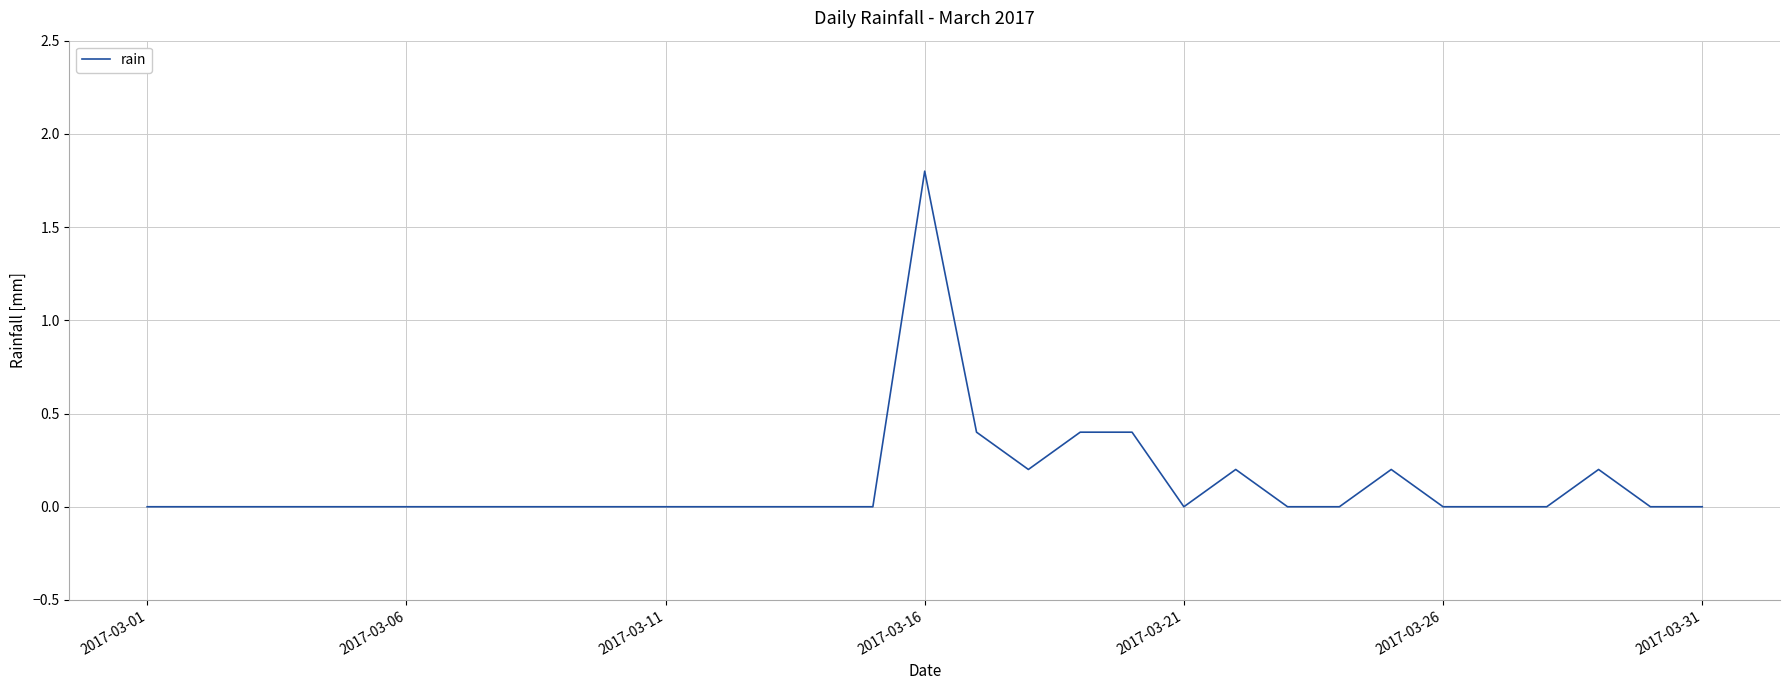

What is the difference between the maximum and minimum values?

1.8